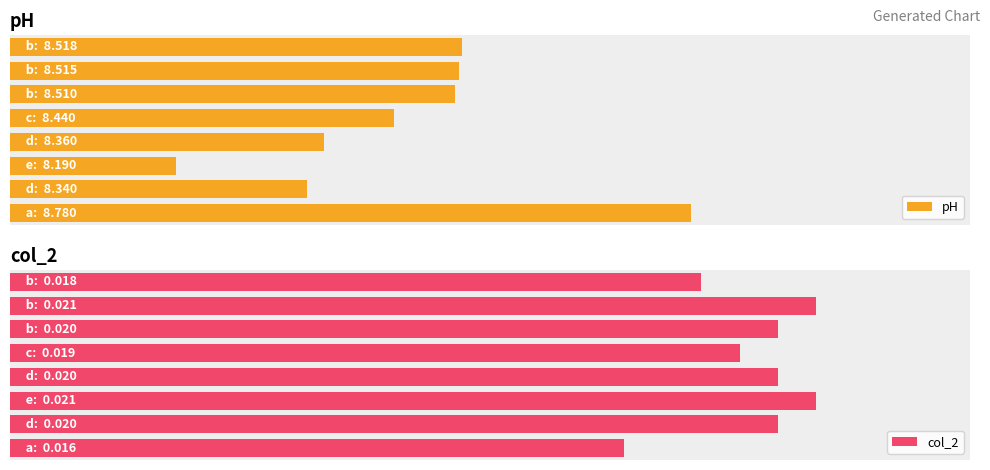

Which series has the largest total across all categories?

pH